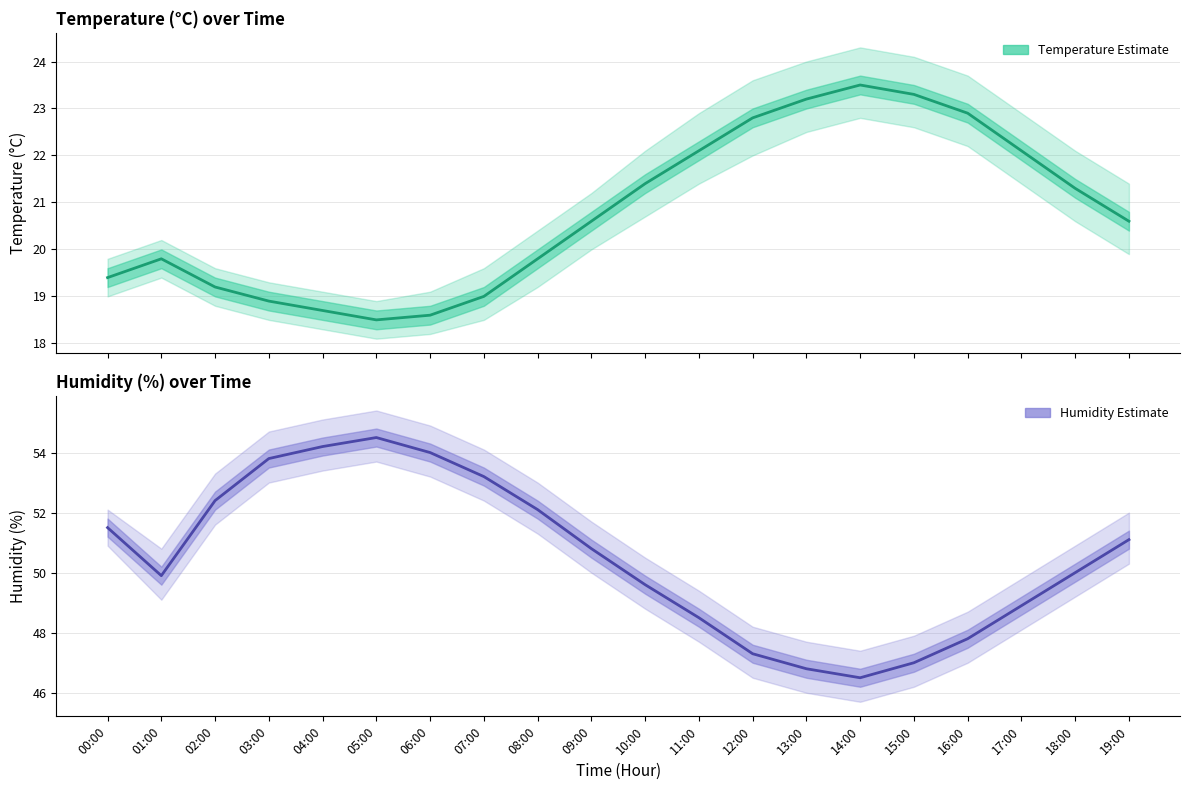

How many data points in humidity are less than 50?

9